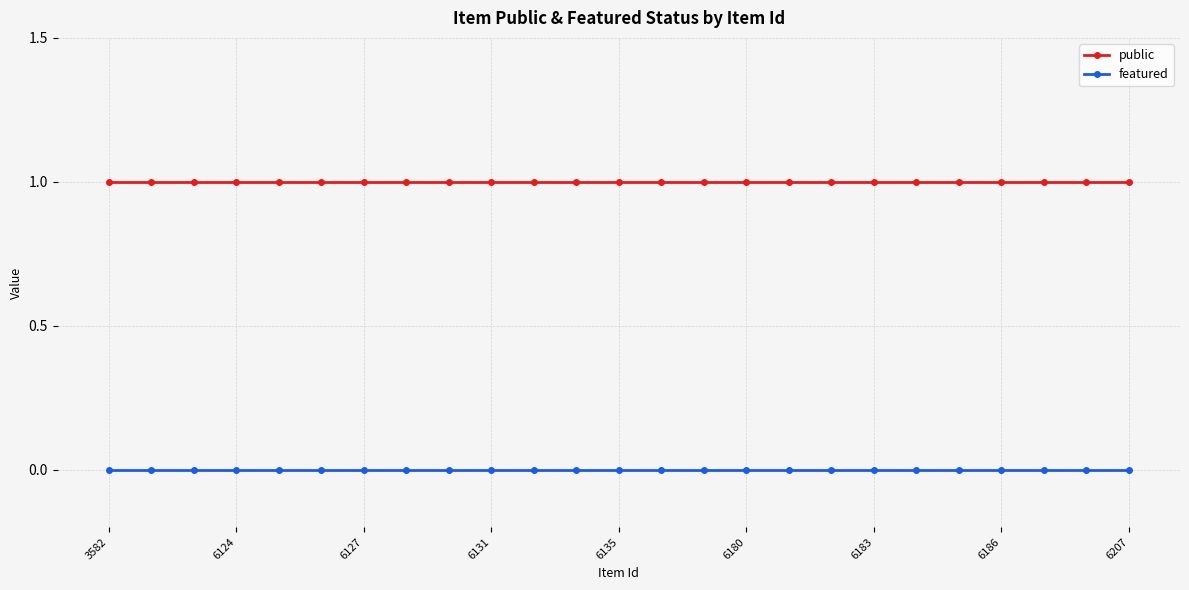

Reading left to right, transcribe all the data shown in this chart.

public: 1	1	1	1	1	1	1	1	1	1	1	1	1	1	1	1	1	1	1	1	1	1	1	1	1
featured: 0	0	0	0	0	0	0	0	0	0	0	0	0	0	0	0	0	0	0	0	0	0	0	0	0